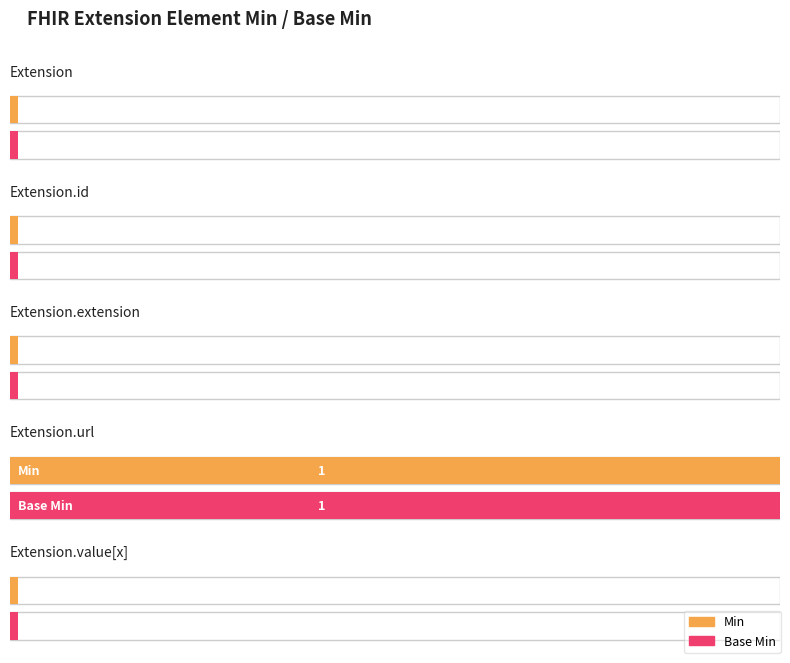

Which category has the lowest value in the Base Min series?

Extension